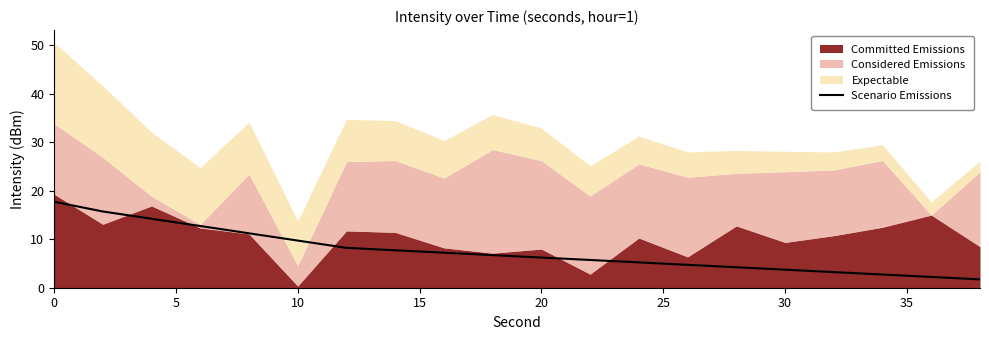

The Scenario Emissions series shows 9.7 at 10. True or false?

True